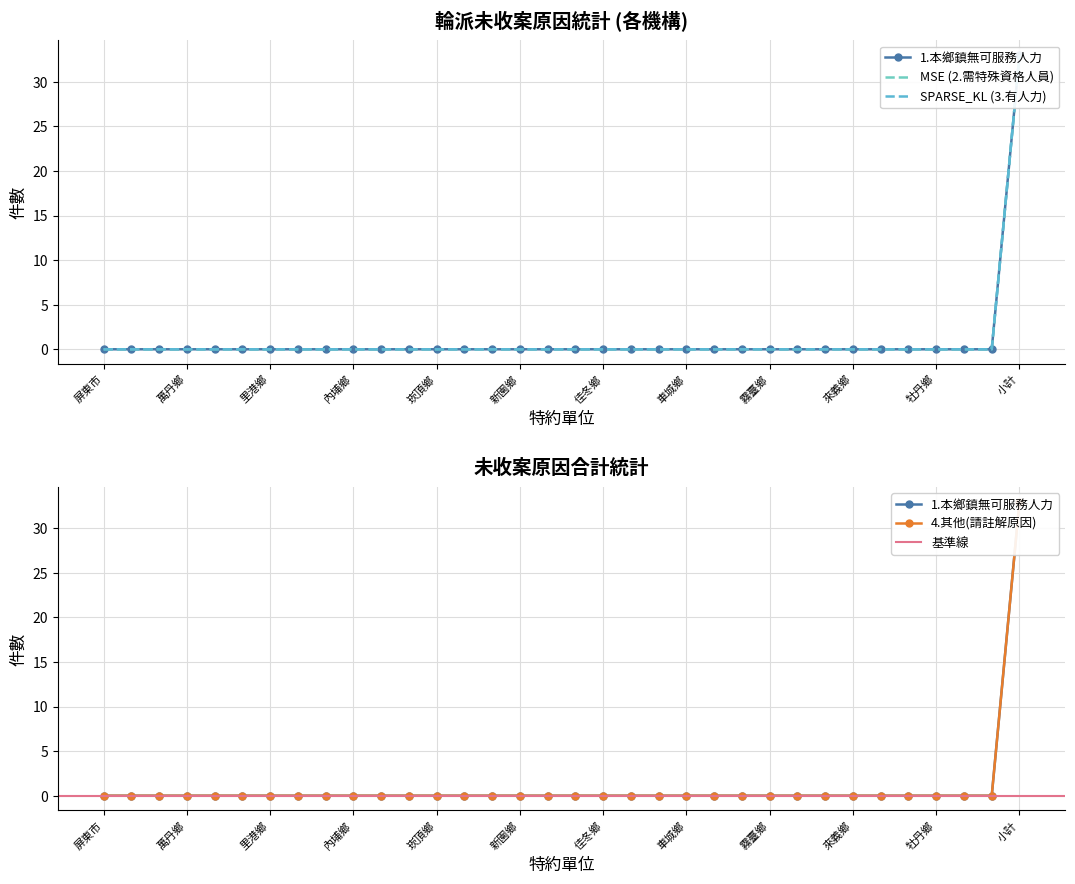

Is the value of 4.其他(請註解原因) at 春日鄉 greater than the value of 3.有人力但時段無法配合 at 枋山鄉?

No